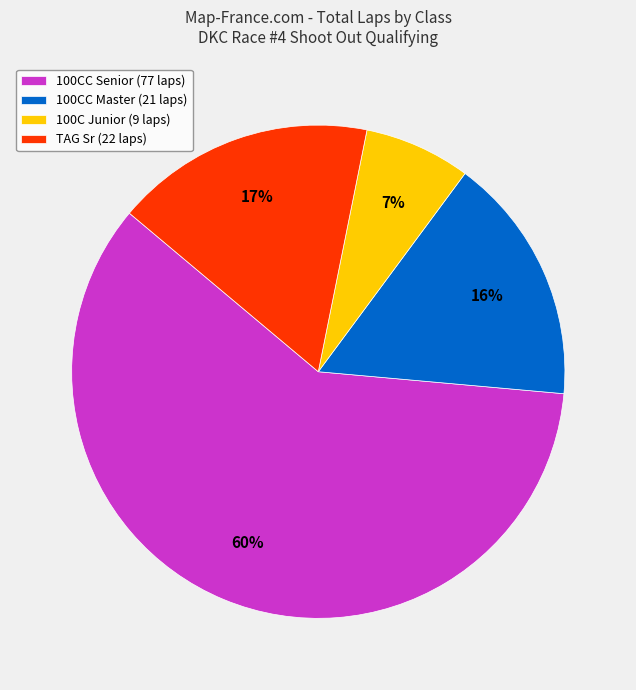

Do 100CC Senior (77 laps) and TAG Sr (22 laps) together represent more than half of the pie?

Yes